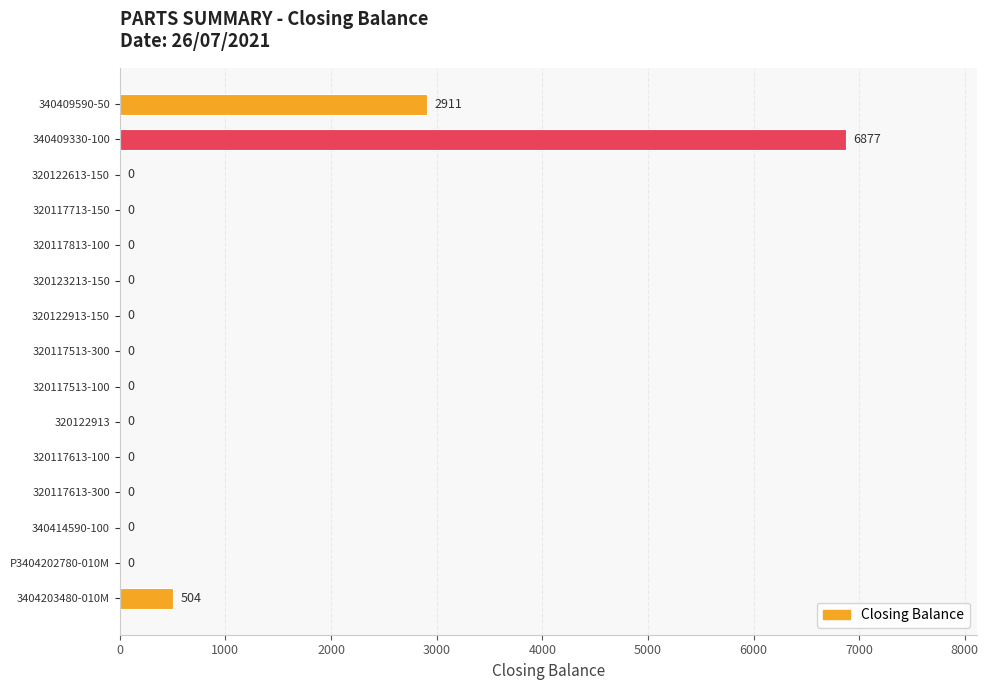

True or false: the data shows -3933 at 320122613-150.

False